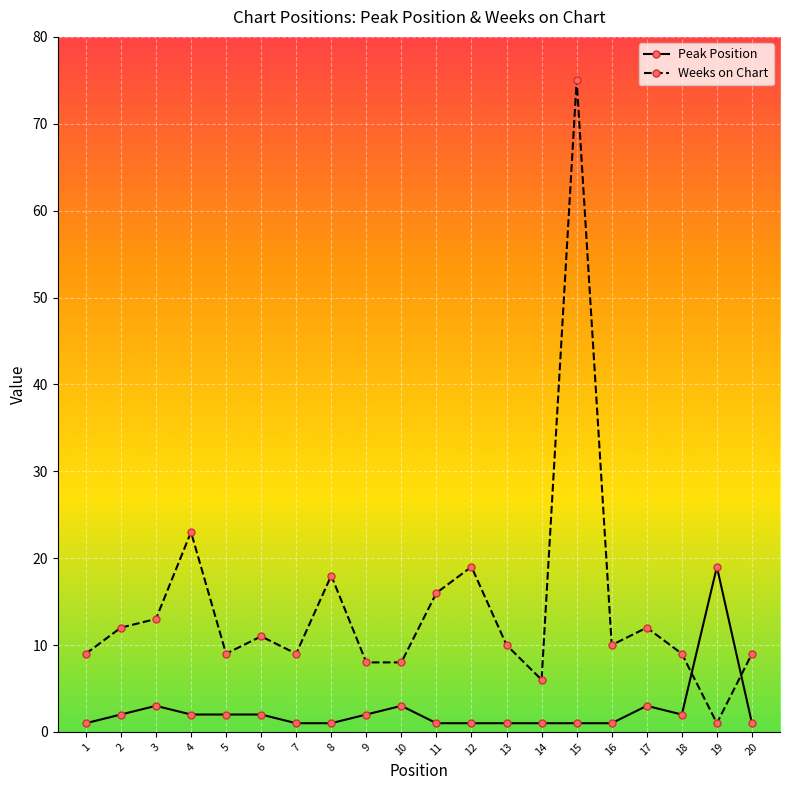

Is it true that Weeks on Chart equals 9 at 5?

True